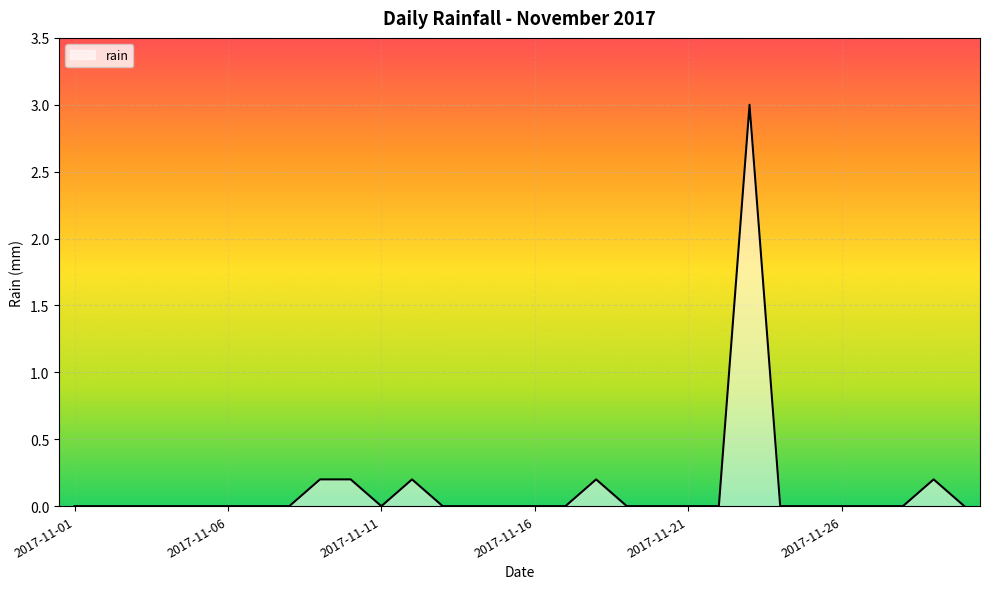

How many values are above zero?

6